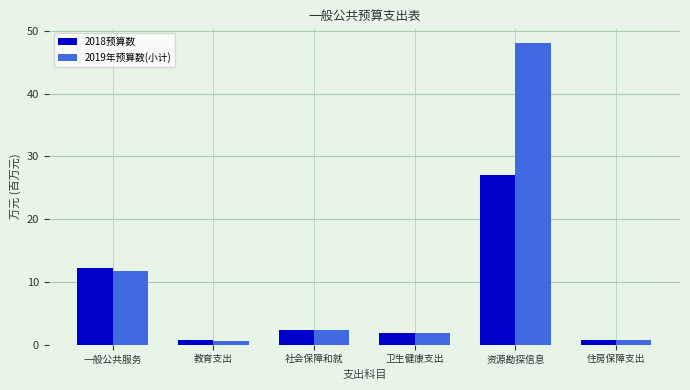

Is it true that 2018预算数 equals 2.3 at 社会保障和就?

True